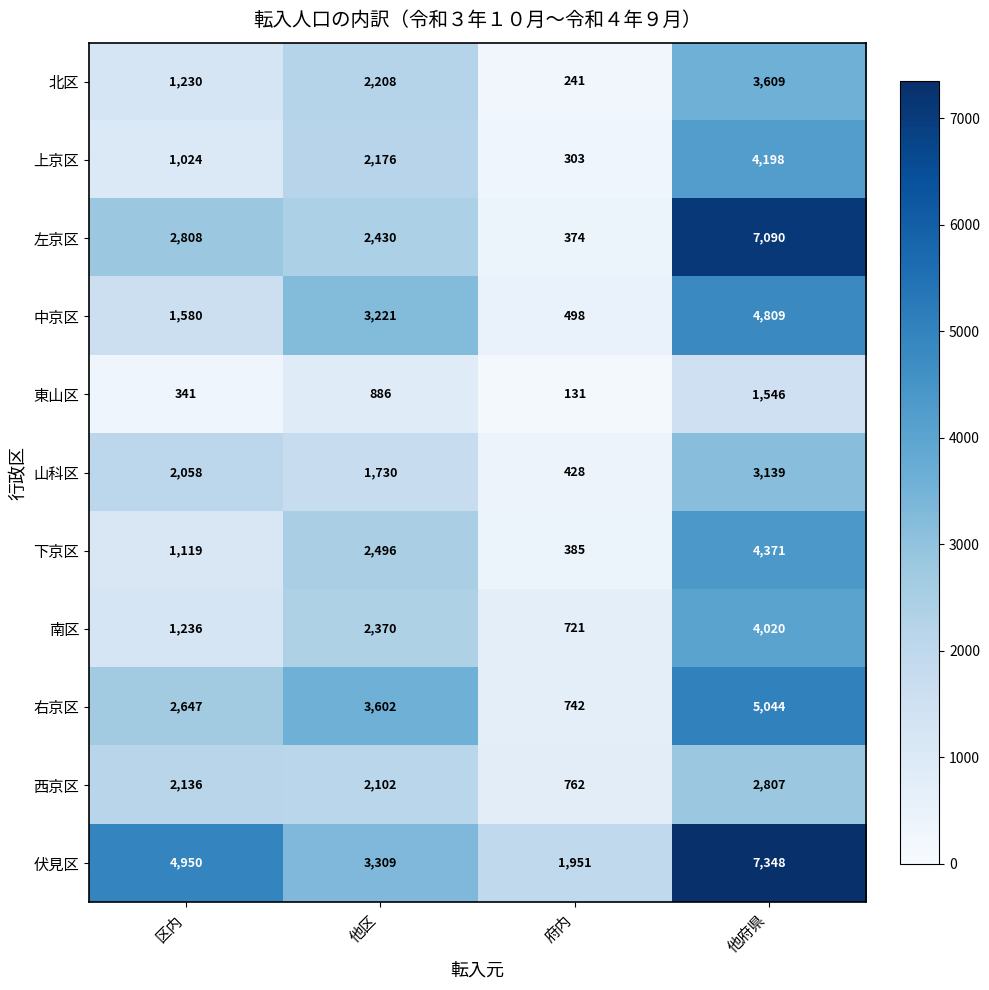

At which category is the sum across all series the highest?

他府県